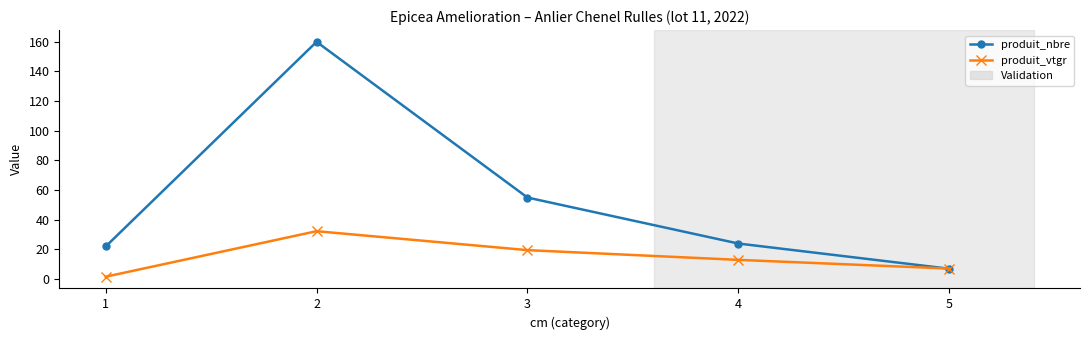

What is the difference between the second highest and minimum values in the produit_nbre series?

48.0